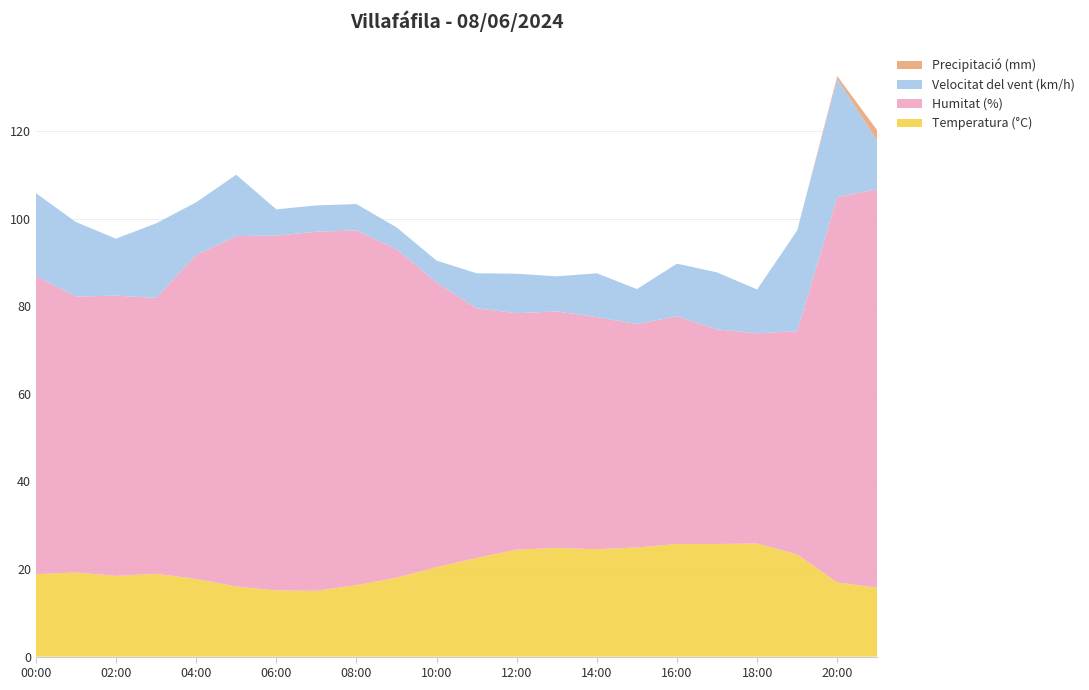

Reading left to right, extract all data points from this chart.

Temperatura (°C): 18.8	19.2	18.4	18.9	17.7	16.0	15.1	15.0	16.3	18.0	20.4	22.5	24.4	24.8	24.5	24.9	25.7	25.7	25.8	23.3	16.9	15.7
Humitat (%): 68.0	63.0	64.0	63.0	74.0	80.0	81.0	82.0	81.0	75.0	65.0	57.0	54.0	54.0	53.0	51.0	52.0	49.0	48.0	51.0	88.0	91.0
Velocitat del vent (km/h): 19.0	17.0	13.0	17.0	12.0	14.0	6.0	6.0	6.0	5.0	5.0	8.0	9.0	8.0	10.0	8.0	12.0	13.0	10.0	23.0	27.0	11.0
Precipitació (mm): 0.0	0.0	0.0	0.0	0.0	0.0	0.0	0.0	0.0	0.0	0.0	0.0	0.0	0.0	0.0	0.0	0.0	0.0	0.0	0.0	0.6	2.4